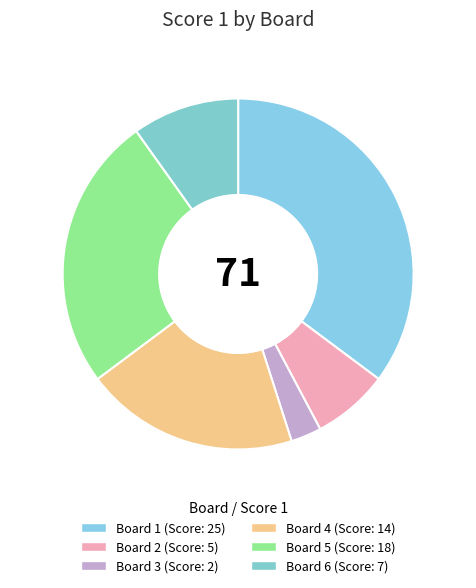

How many slices are in this pie chart?

6